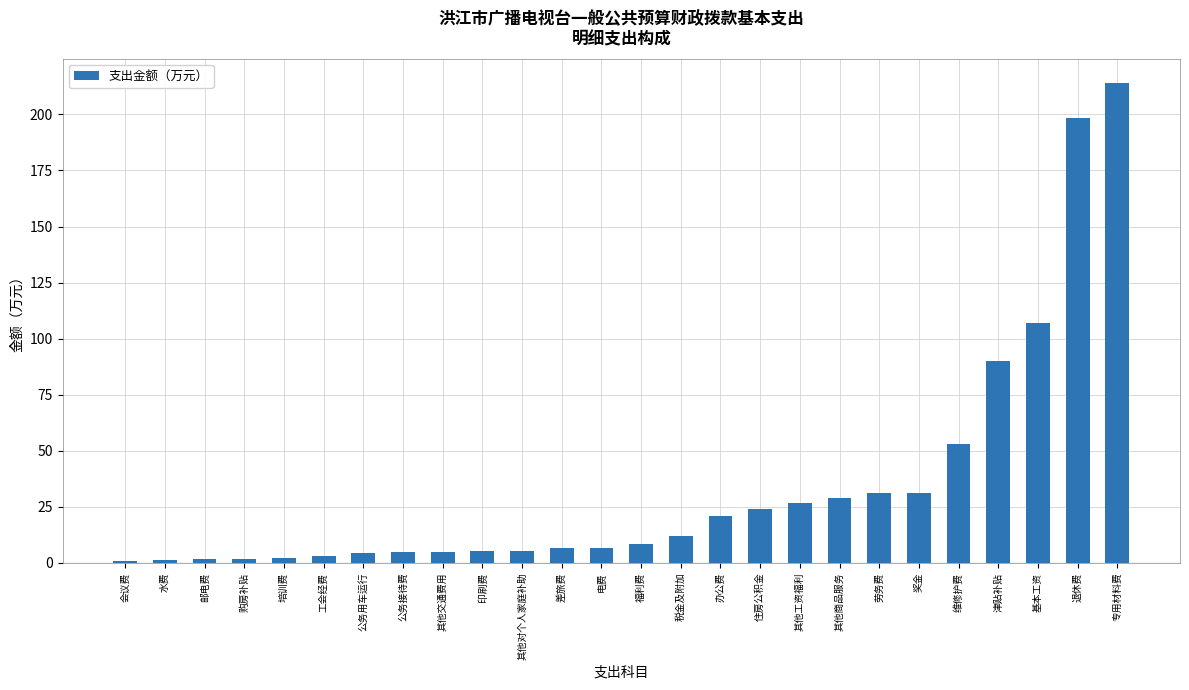

What is the sum of all values?

897.0